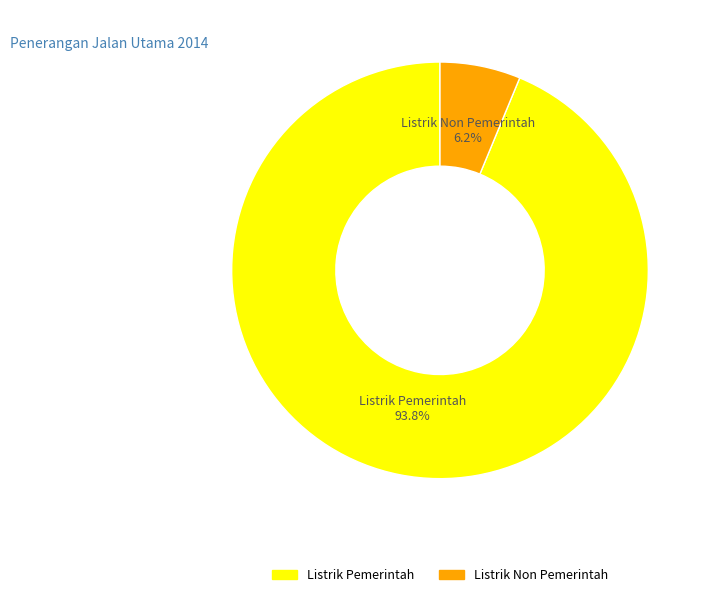

The Listrik Non Pemerintah slice represents 6% of the pie. True or false?

True